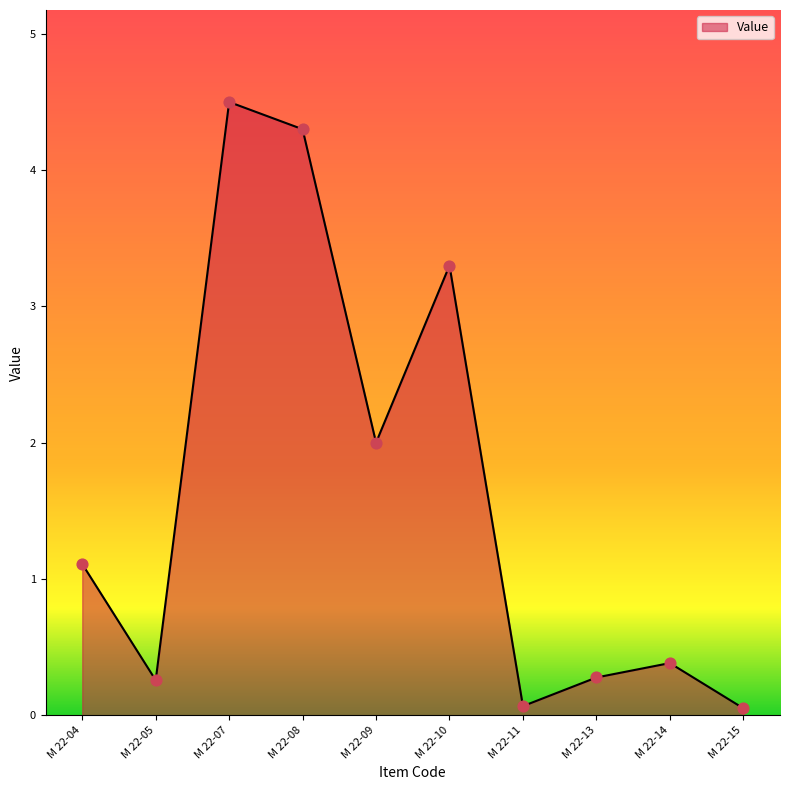

Between M 22-07 and M 22-10, which is larger?

M 22-07